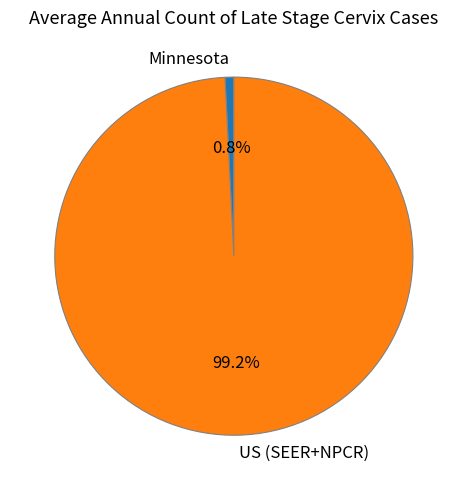

Rank the categories by value from highest to lowest.

US (SEER+NPCR), Minnesota